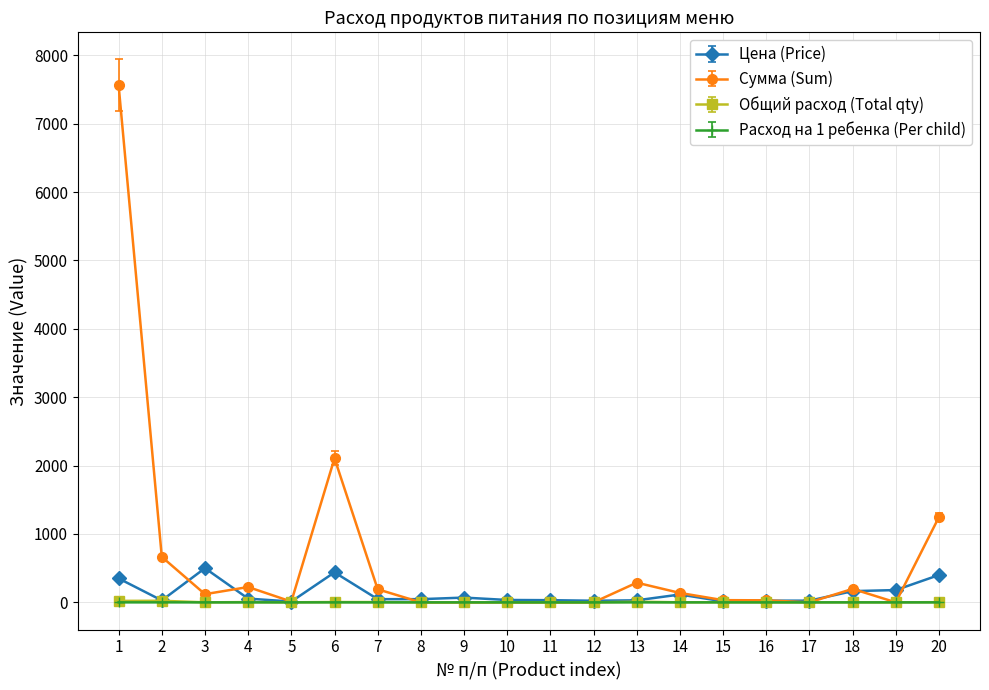

At which category does Цена (Price) reach its first local peak?

3